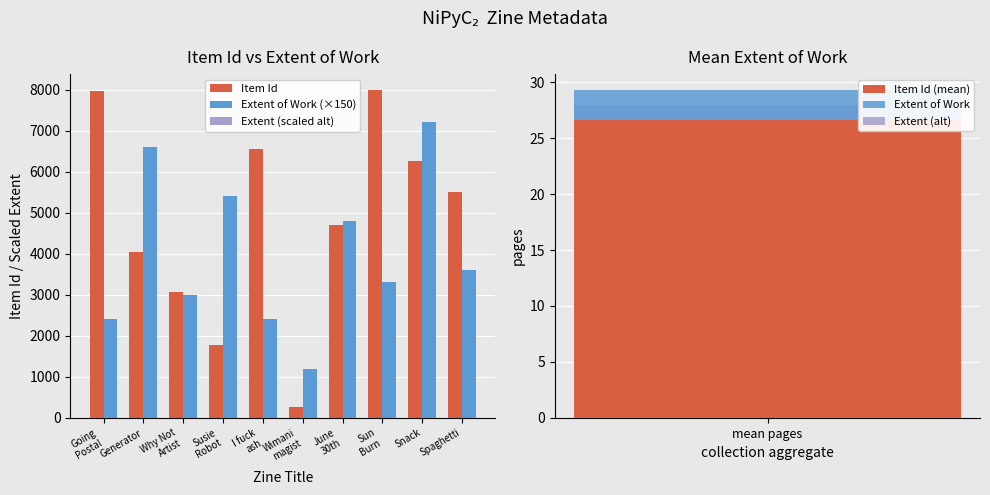

How many bars are there in total?

30